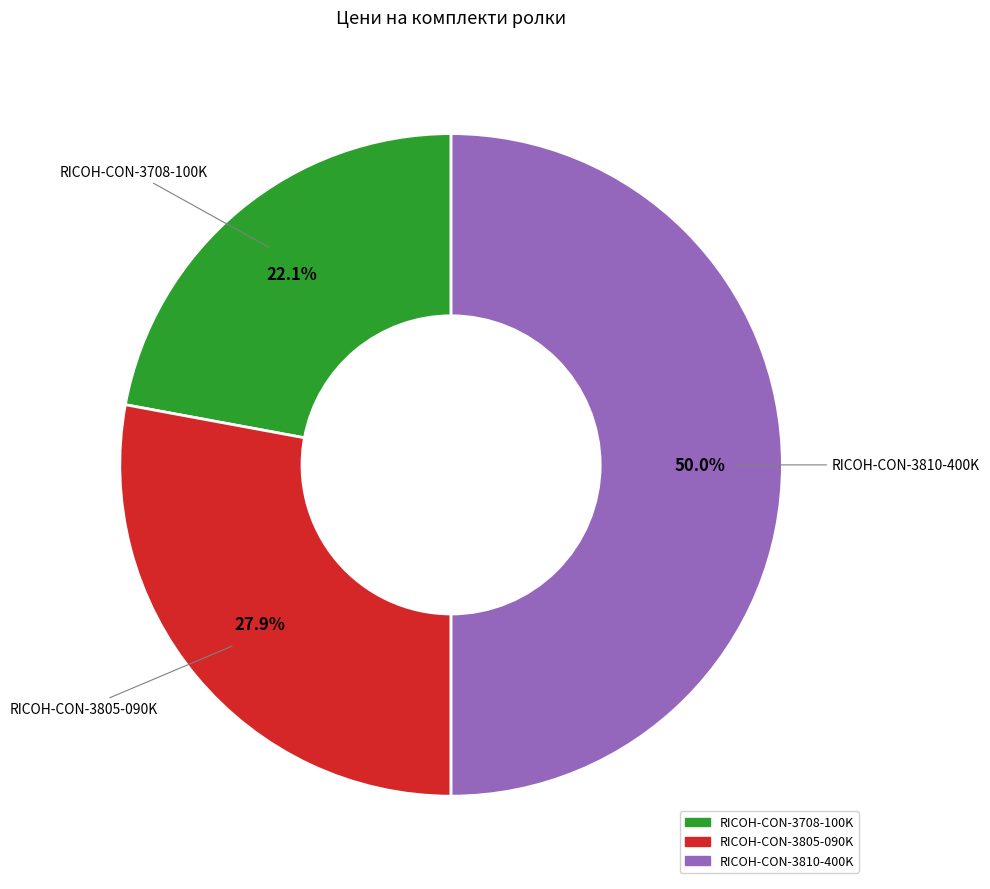

What percentage is the RICOH-CON-3810-400K slice, to the nearest percent?

50%